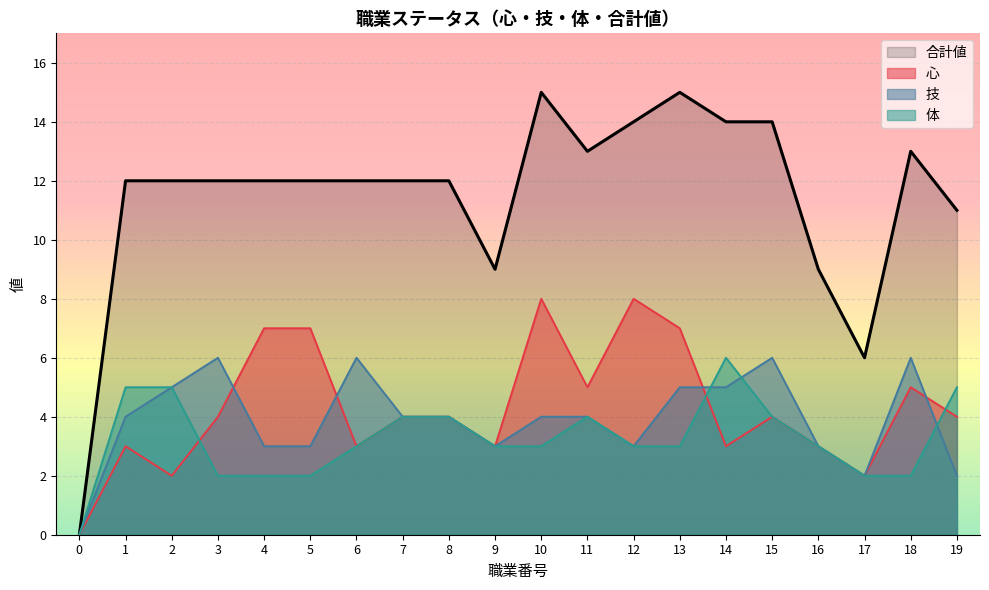

Which category has the highest value in the 技 series?

3